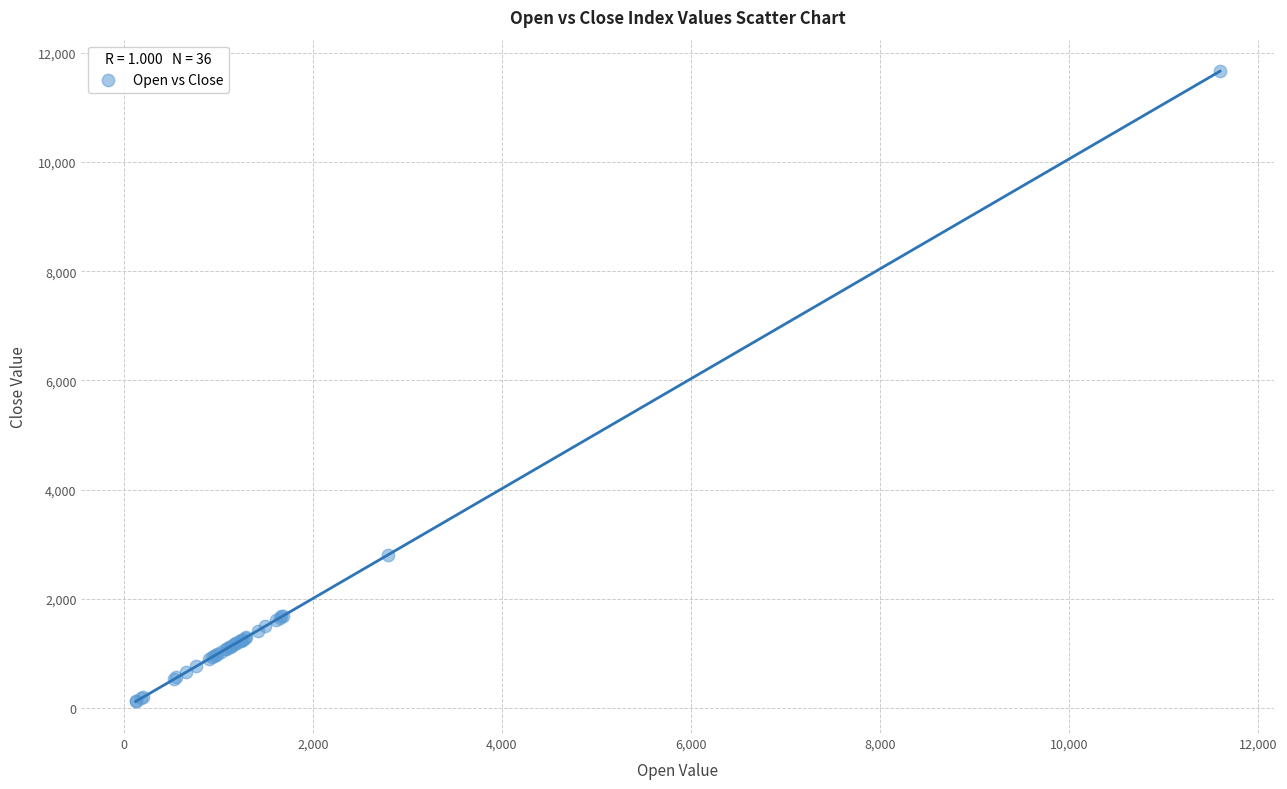

What Y value in the scatter plot is closest to 5894?

2810.7